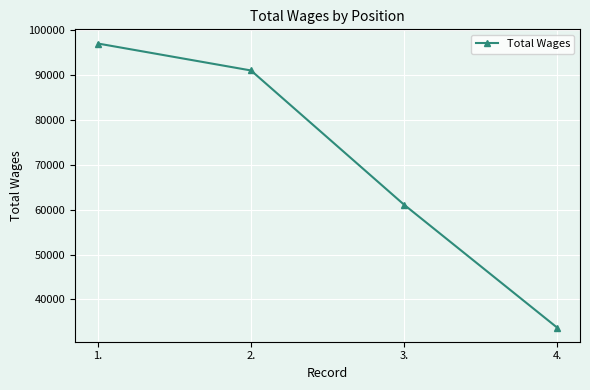

Reading left to right, extract all data points from this chart.

96983	90985	61110	33753